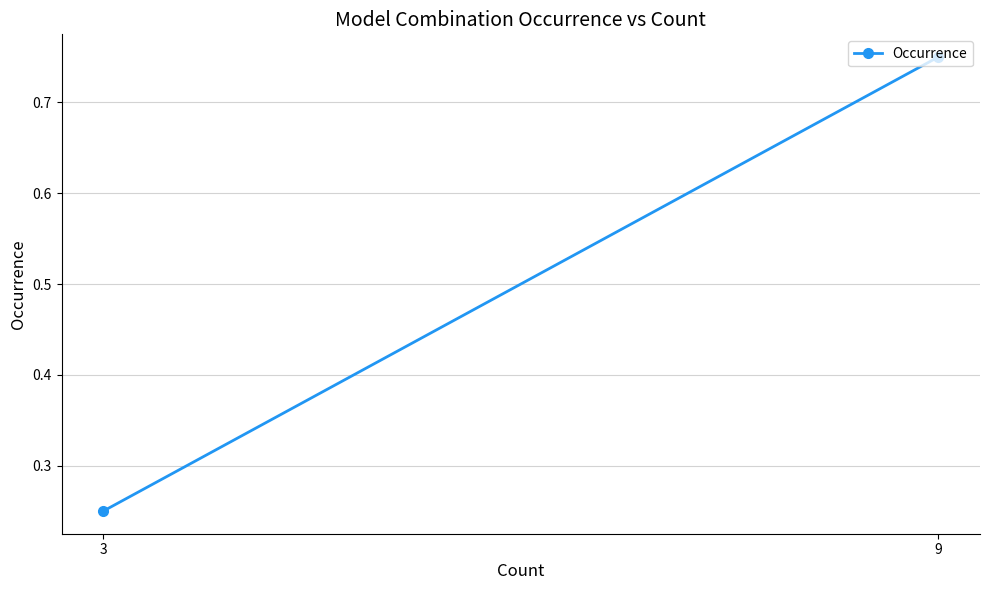

What is the smallest value displayed?

0.2